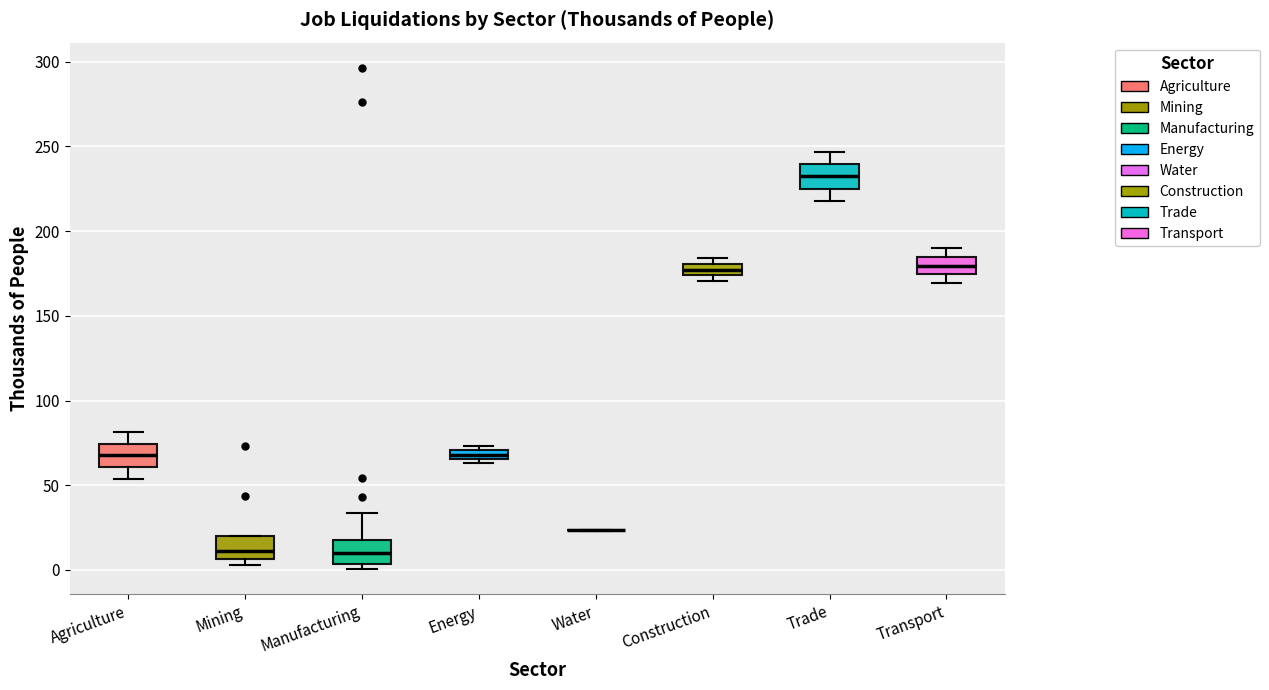

Where is the upper edge of the box for Agriculture on the y-axis? The values are not printed on the chart, so give them approximately, as read against the axis.

75